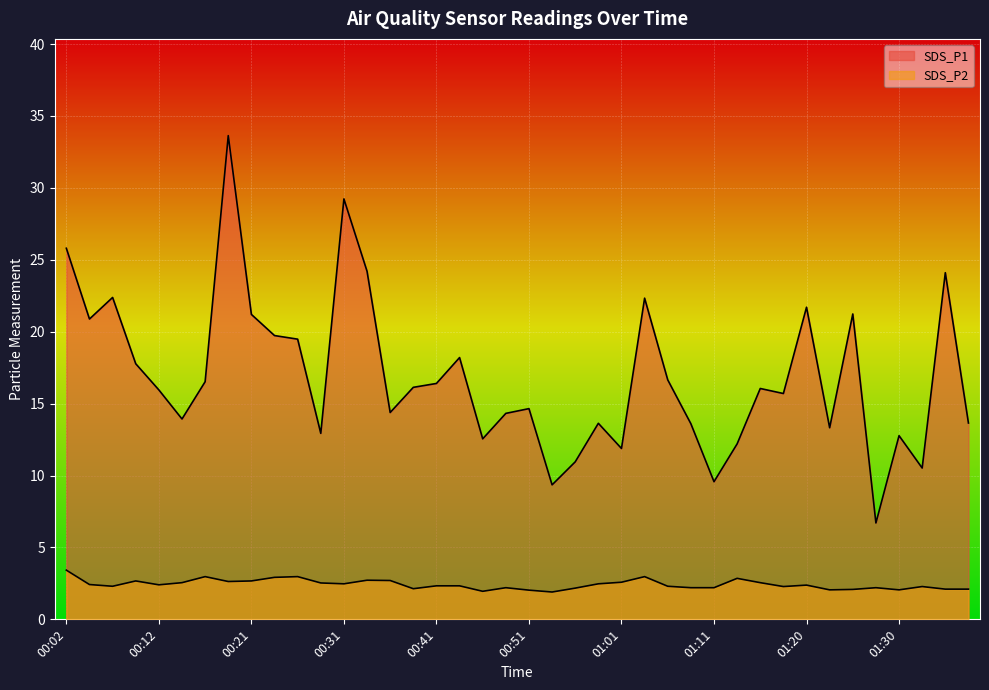

What is the total value across all series at 00:07?

24.7